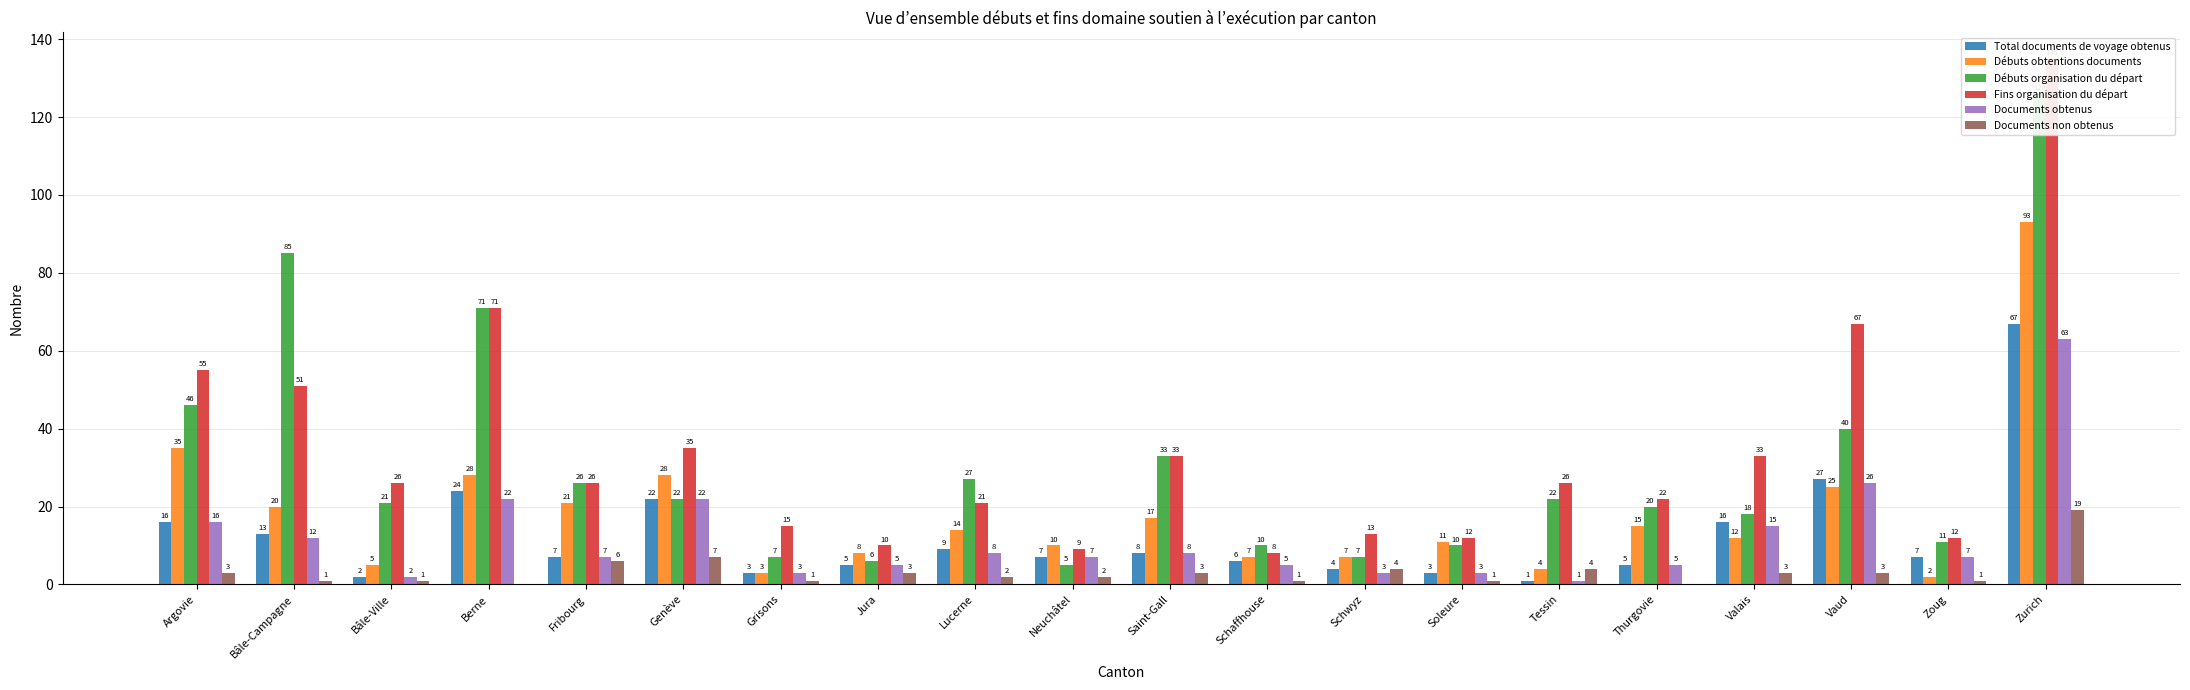

What position from the left is Argovie?

1